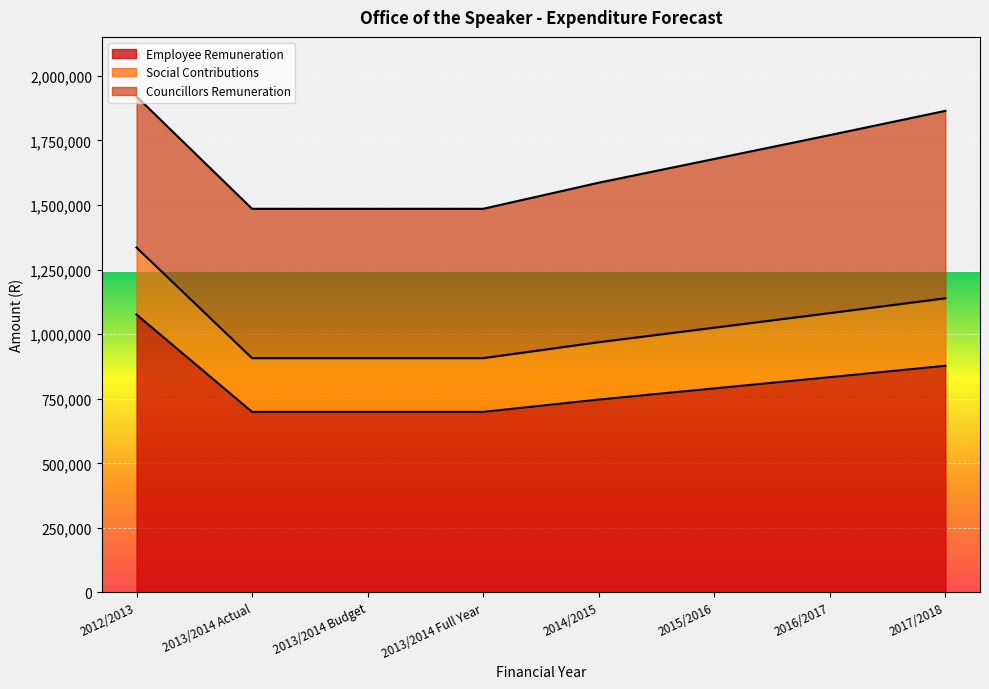

The value of Employee Remuneration at 2014/2015 is 341452.5. True or false?

False